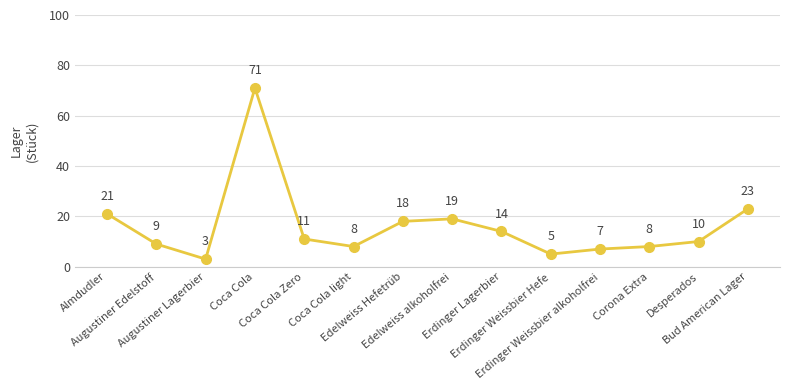

Which category has the lowest value across all series?

Augustiner Lagerbier